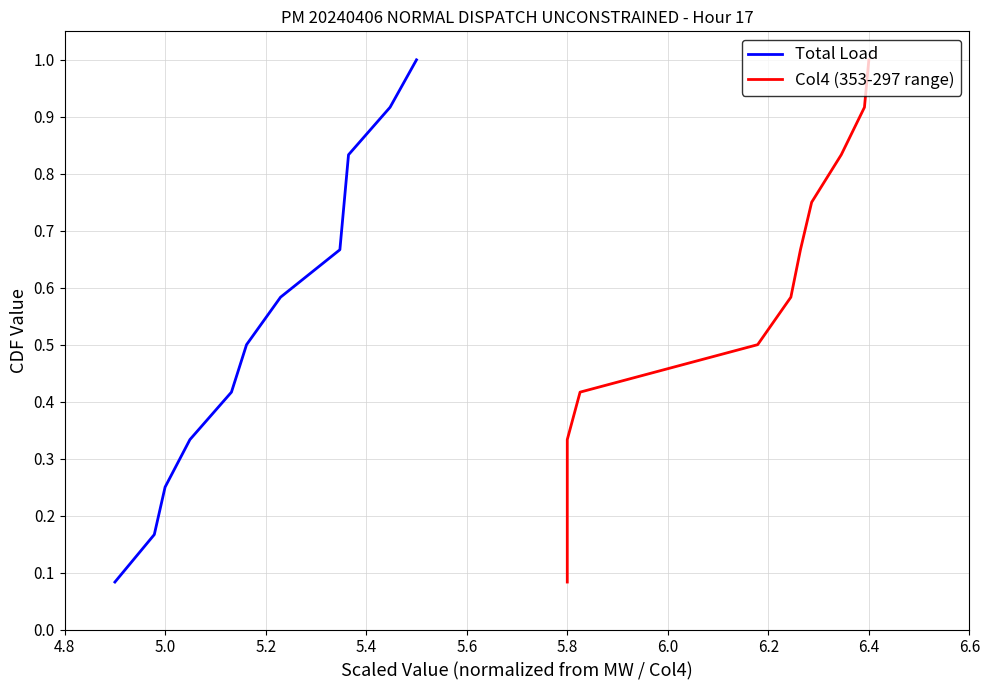

Reading right to left, transcribe all the data shown in this chart.

Total Load: 1.0	0.9	0.8	0.8	0.7	0.6	0.5	0.4	0.3	0.2	0.2	0.1
Col4 (353-297 range): 1.0	0.9	0.8	0.8	0.7	0.6	0.5	0.4	0.3	0.2	0.2	0.1